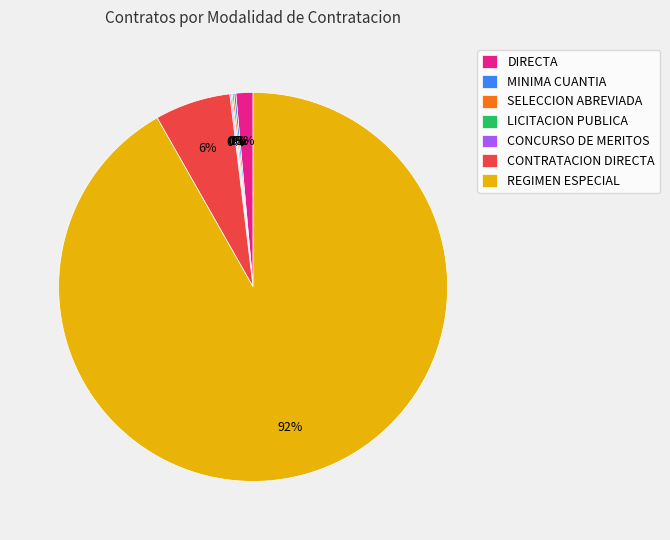

The DIRECTA slice represents 1% of the pie. True or false?

True